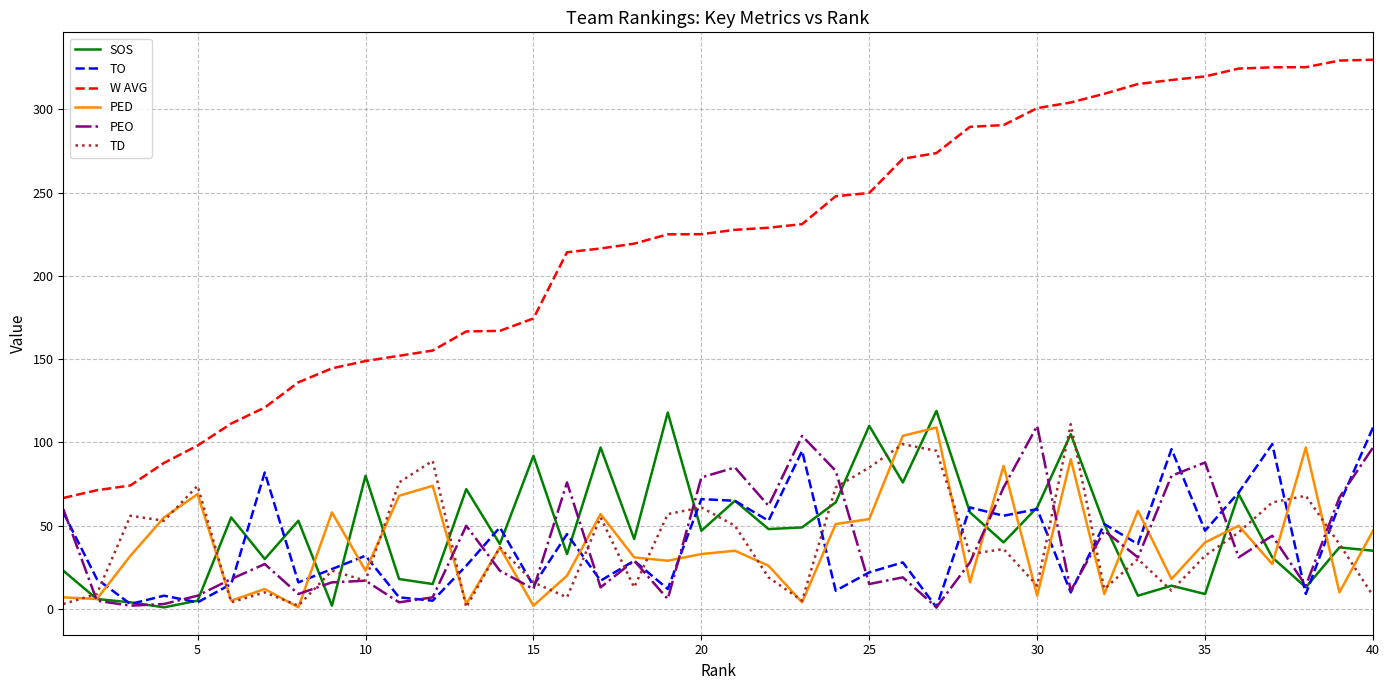

True or false: W AVG and TD cross at least once.

False